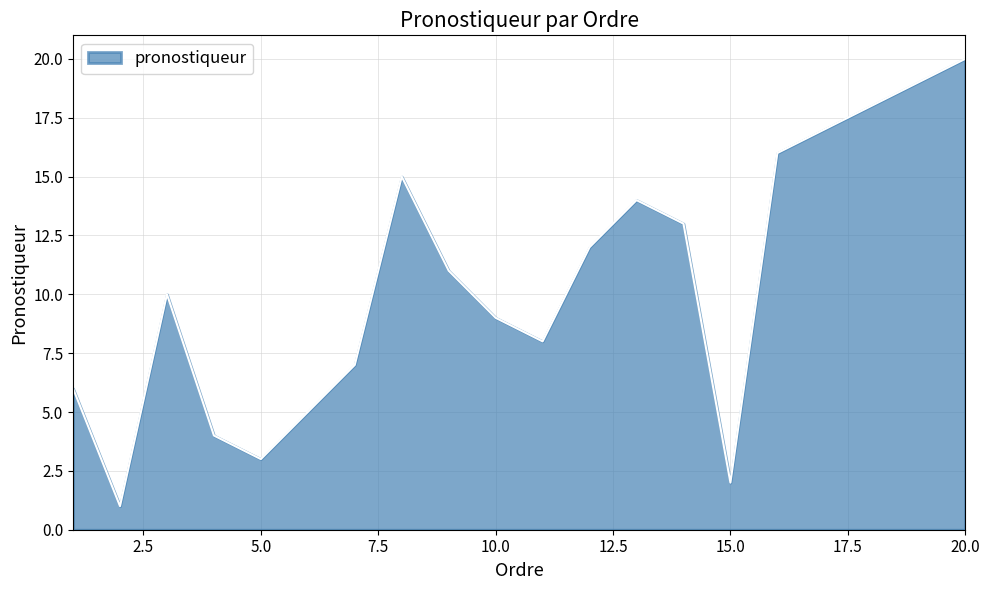

What is the maximum value shown in the chart?

20